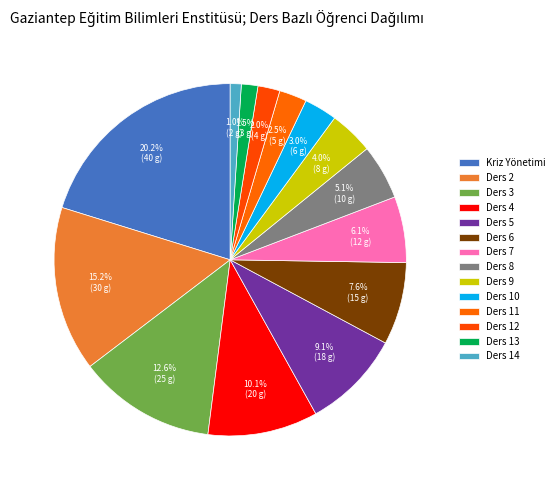

True or false: Ders 14 accounts for 11% of the total.

False